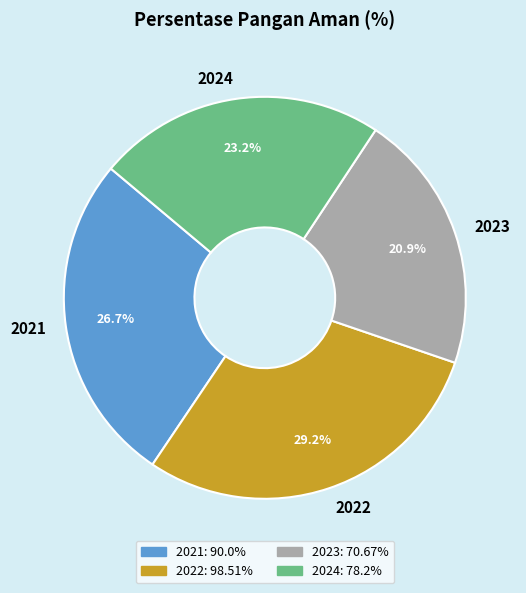

To the nearest percent, what is the average slice percentage?

25%